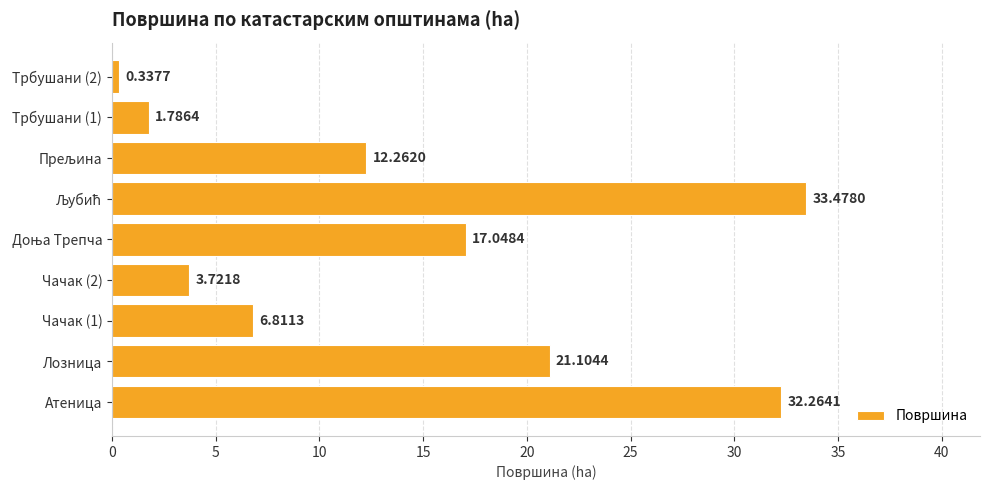

What is the maximum value shown in the chart?

33.5